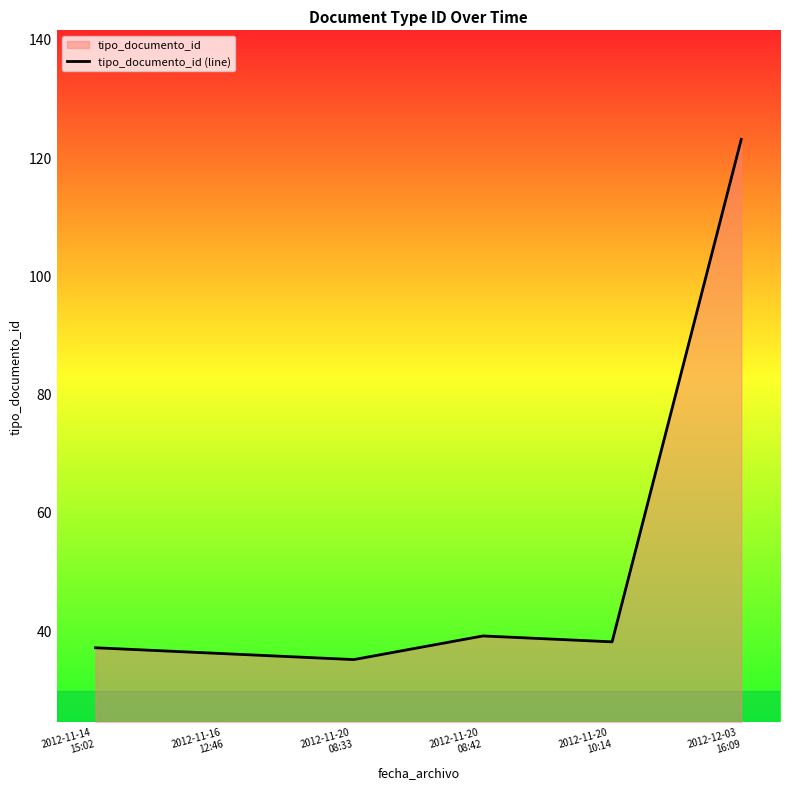

What is the difference between the maximum and minimum values?

88